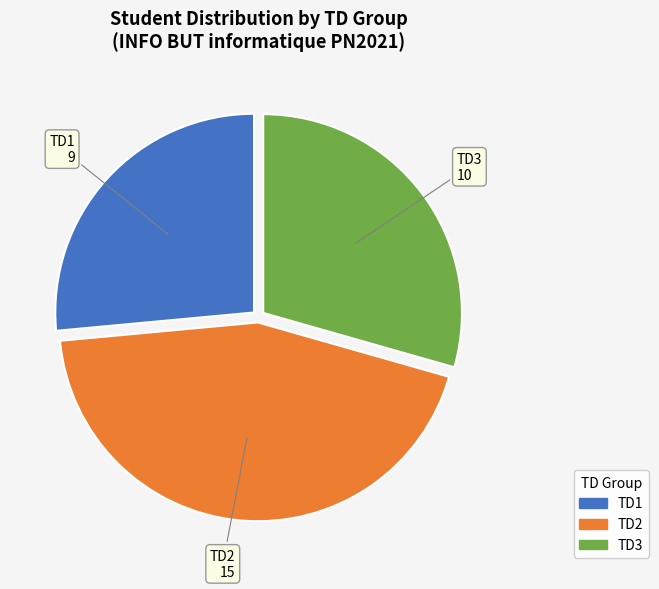

True or false: TD2 accounts for 35% of the total.

False